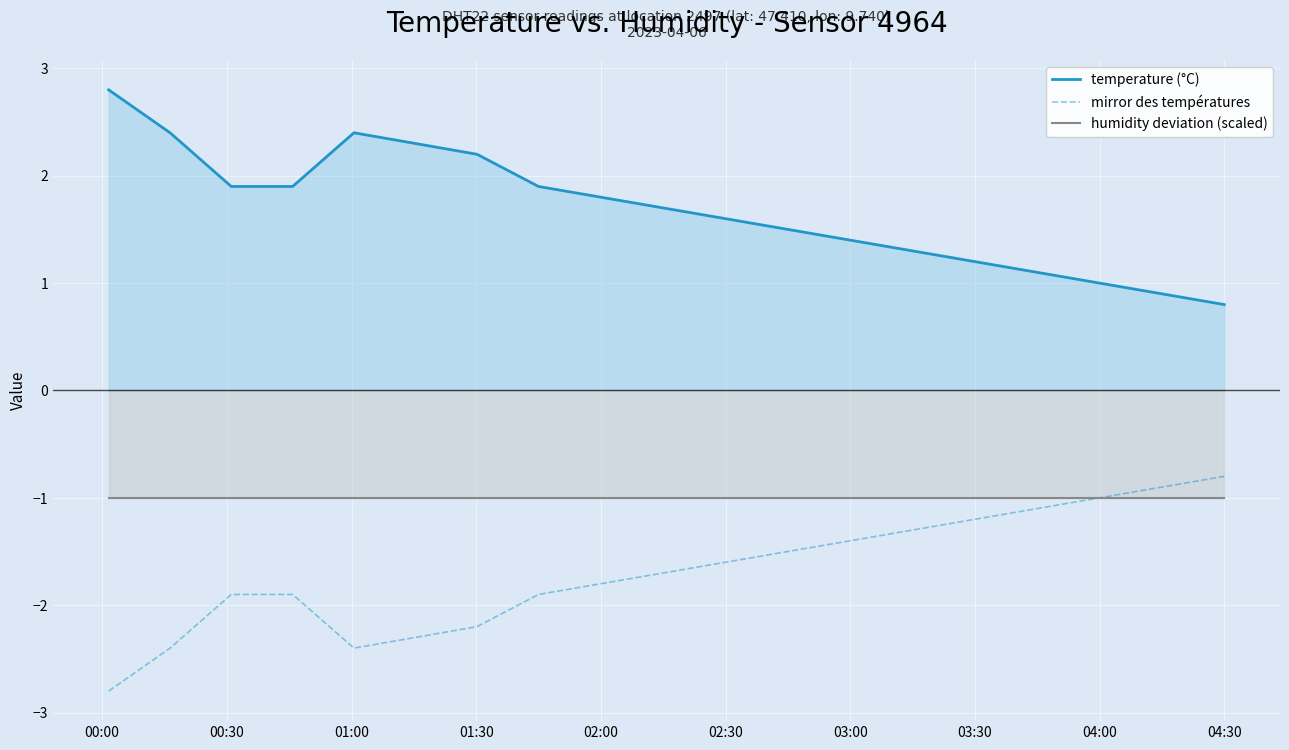

Rank the series by their average value, from lowest to highest.

mirror des températures, humidity deviation (scaled), temperature (°C)